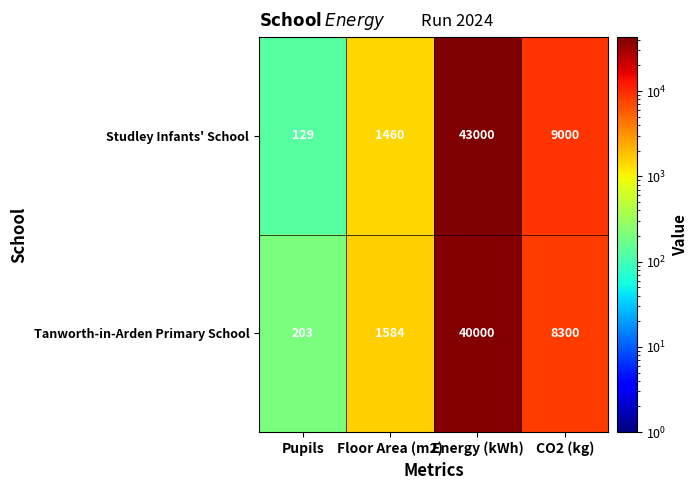

At which category is the sum across all series the highest?

Energy (kWh)